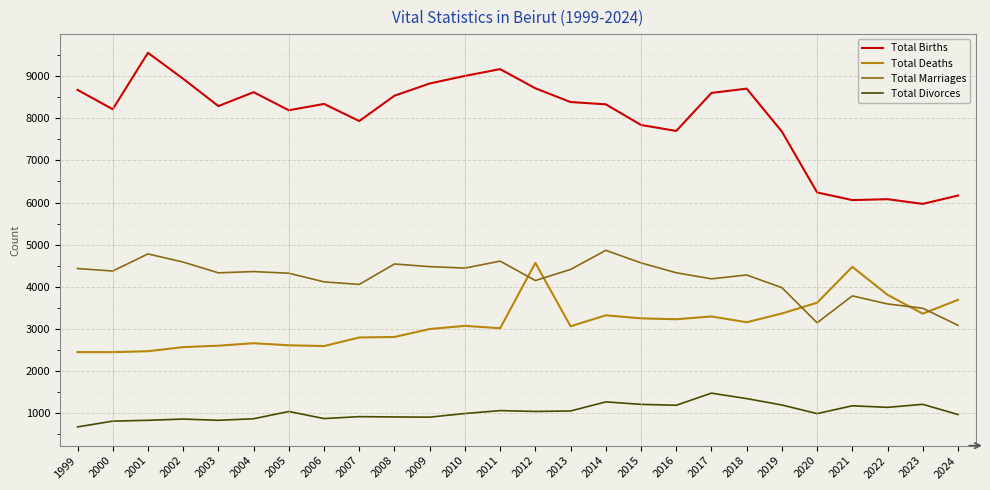

Rank the series by their maximum value, from highest to lowest.

Total Births, Total Marriages, Total Deaths, Total Divorces